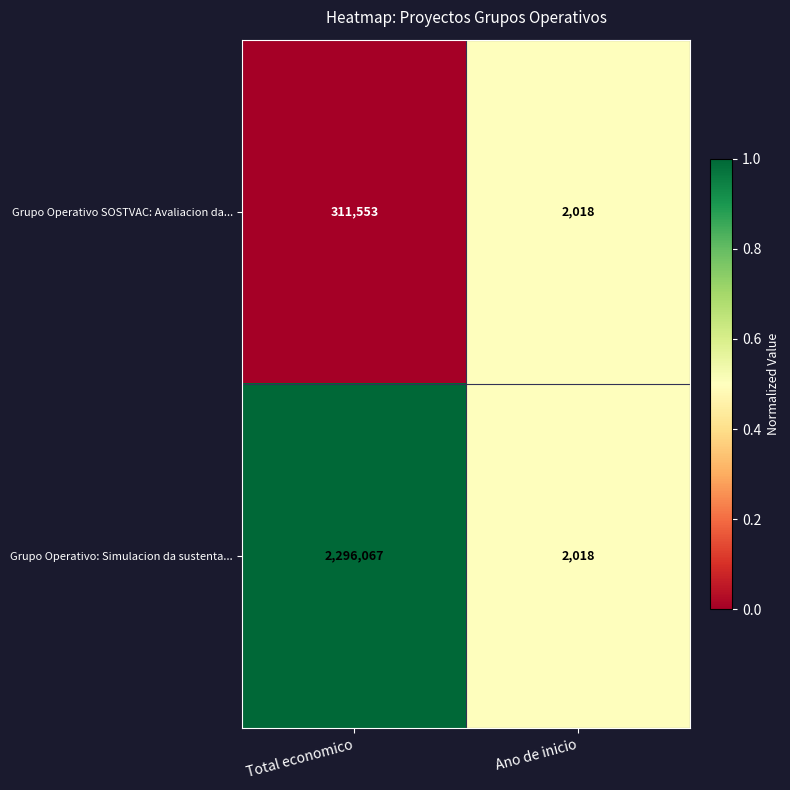

Rank the series by their average value, from lowest to highest.

Grupo Operativo SOSTVAC: Avaliacion da..., Grupo Operativo: Simulacion da sustenta...